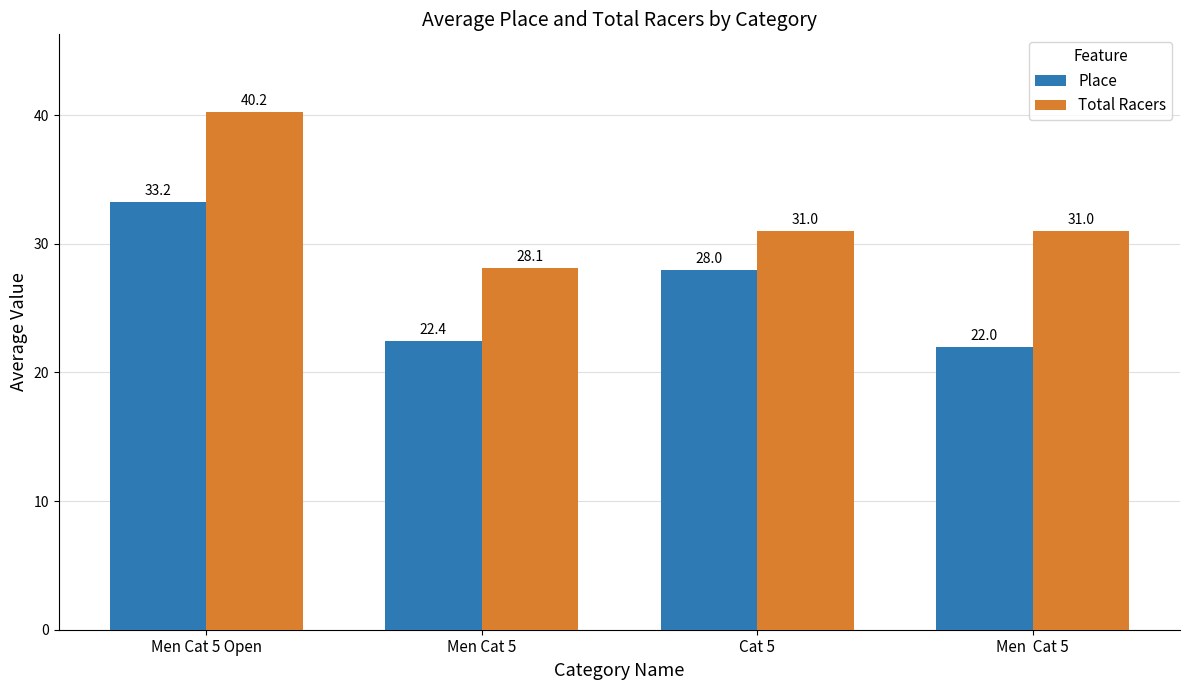

What is the difference between the Total Racers values at Men Cat 5 and Cat 5?

2.9